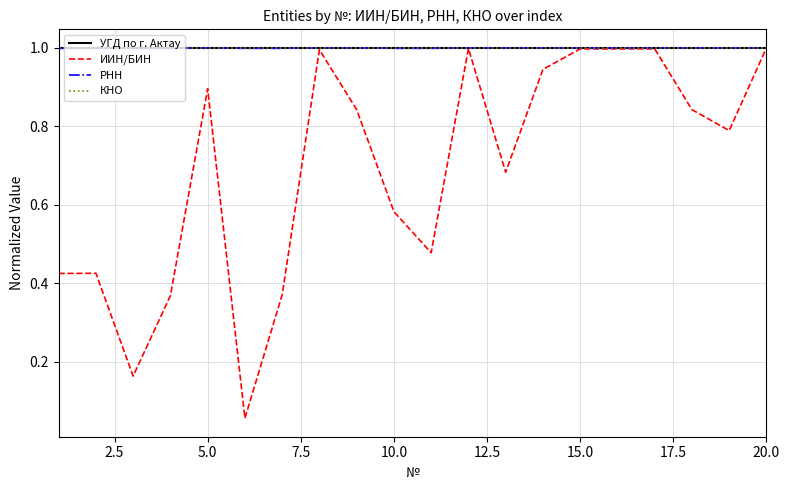

Which series has the largest total across all categories?

УГД по г. Актау